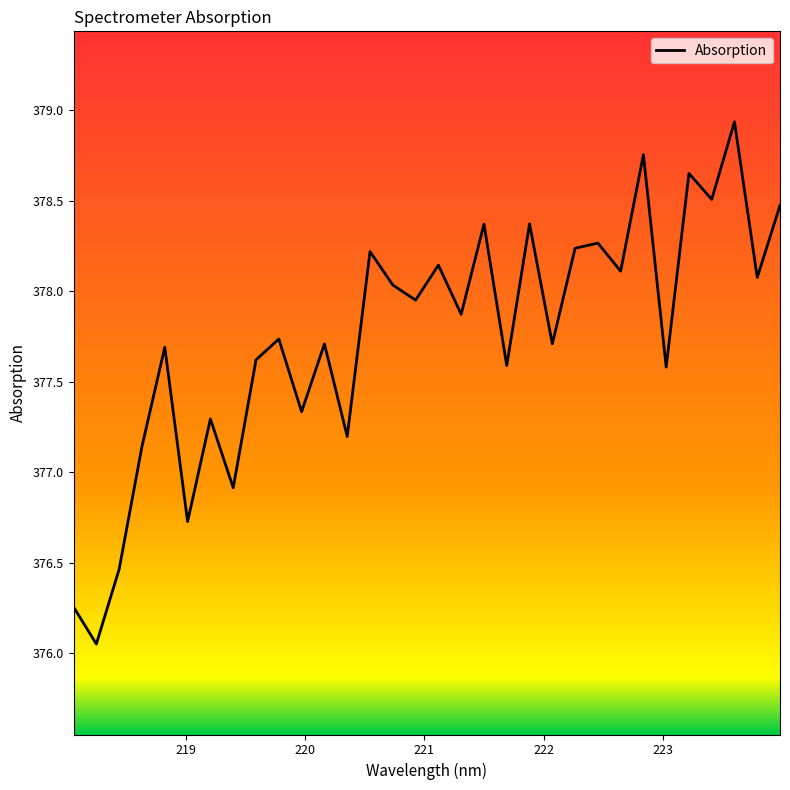

What is the average value?

377.8